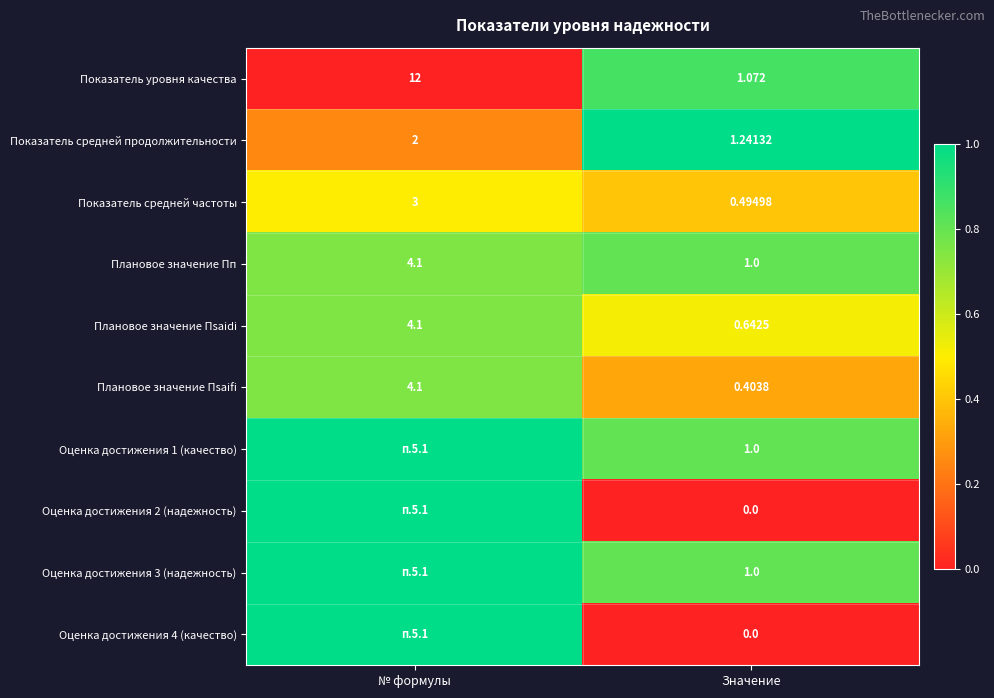

Which category has the highest value in the Показатель уровня качества series?

№ формулы